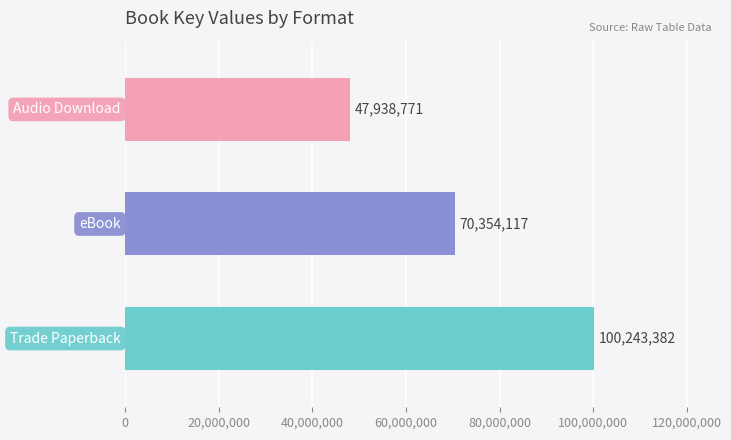

How many values are between 47938771 and 100243382?

3